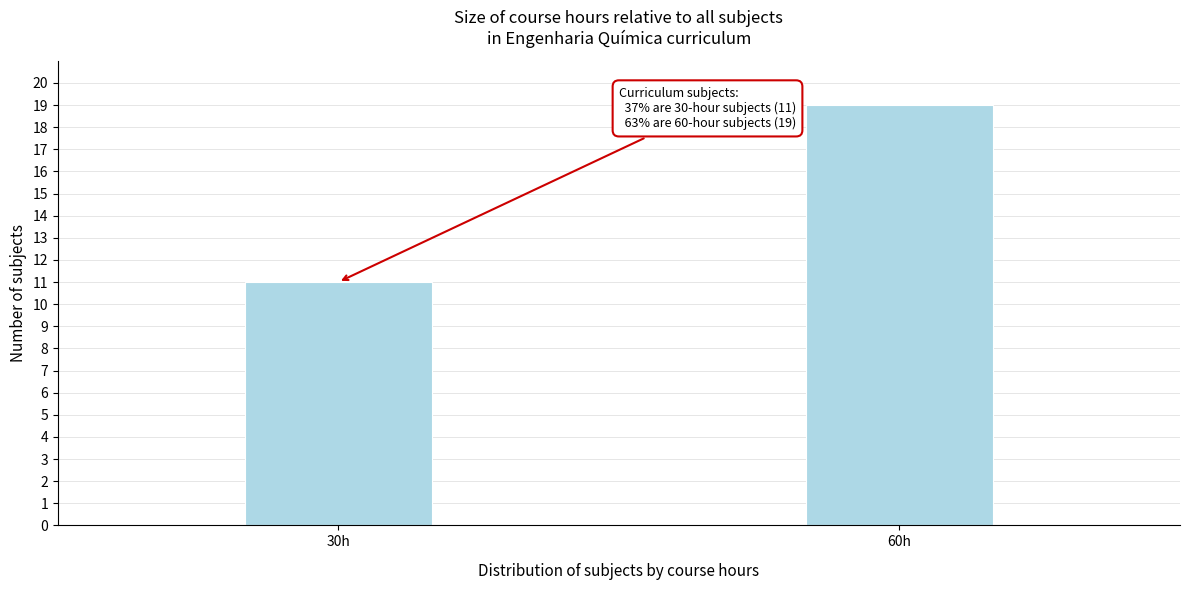

Reading right to left, list all the values displayed in this chart.

60h=19	30h=11